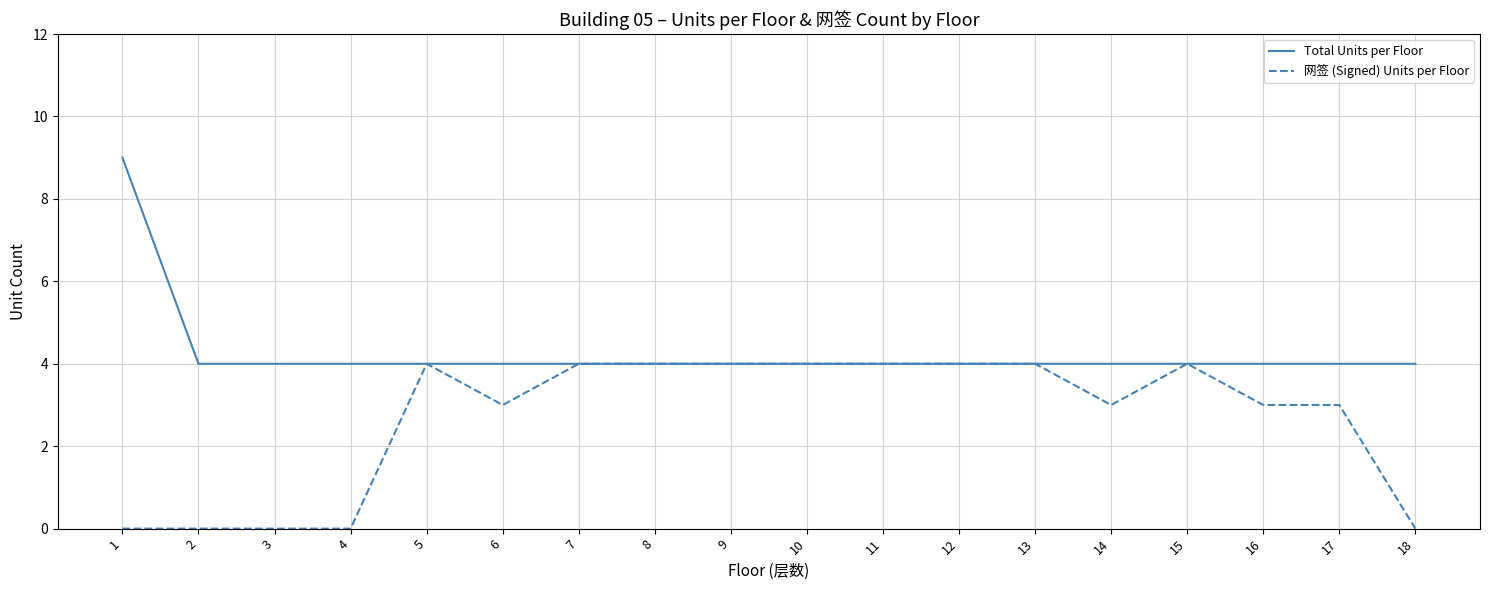

Is it true that 网签 (Signed) Units per Floor equals -2 at 4?

False